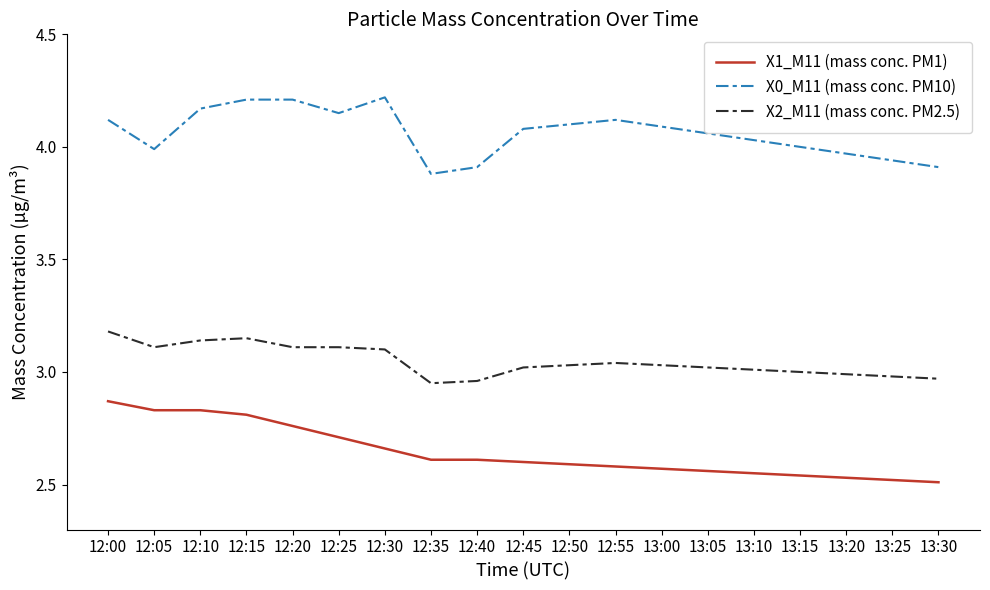

What is the total value across all series at 12:00?

10.2